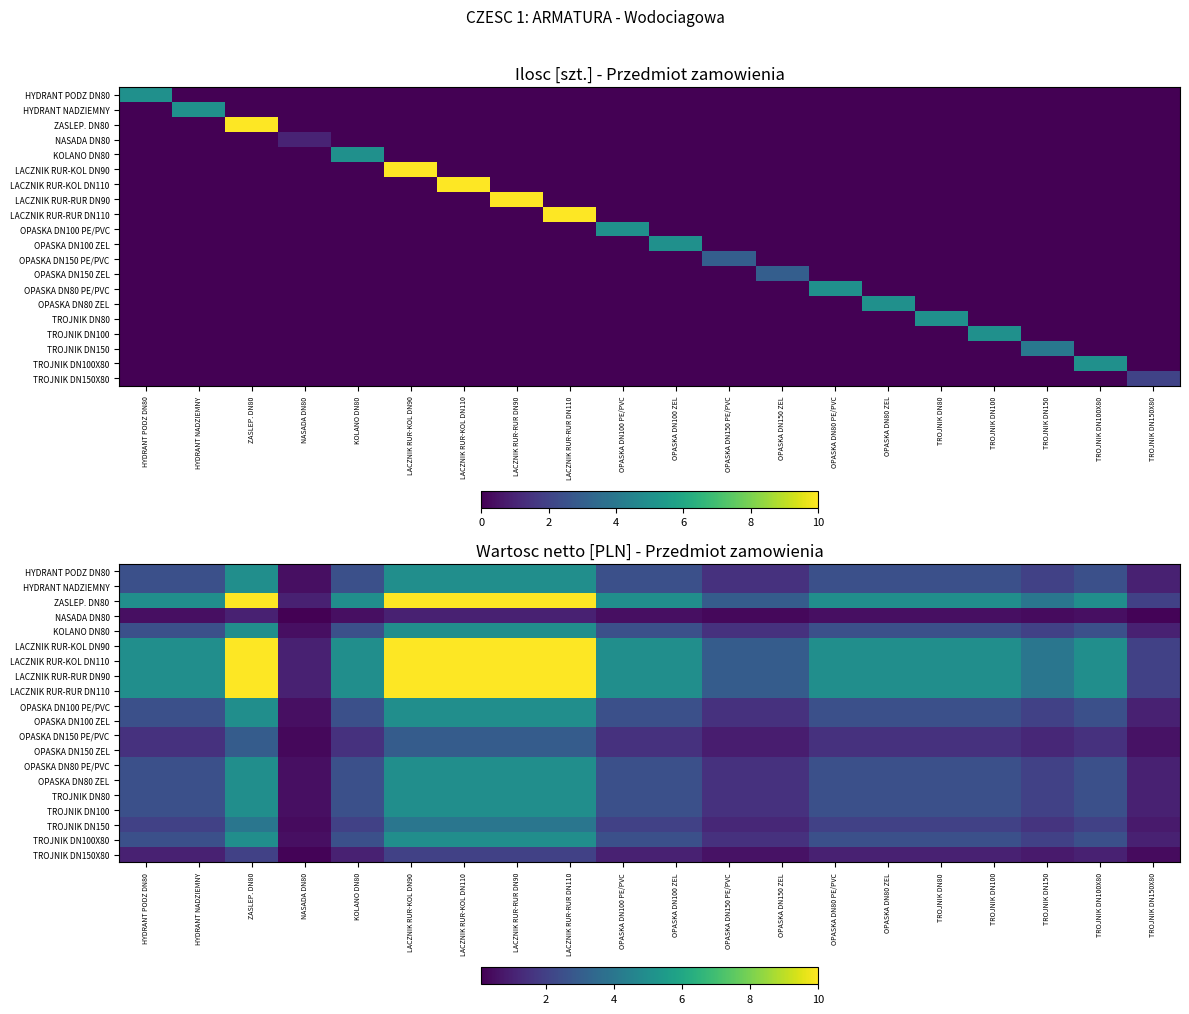

Is the value of TROJNIK DN100X80 at OPASKA DN150 ZEL greater than the value of TROJNIK DN150X80 at TROJNIK DN100X80?

Yes